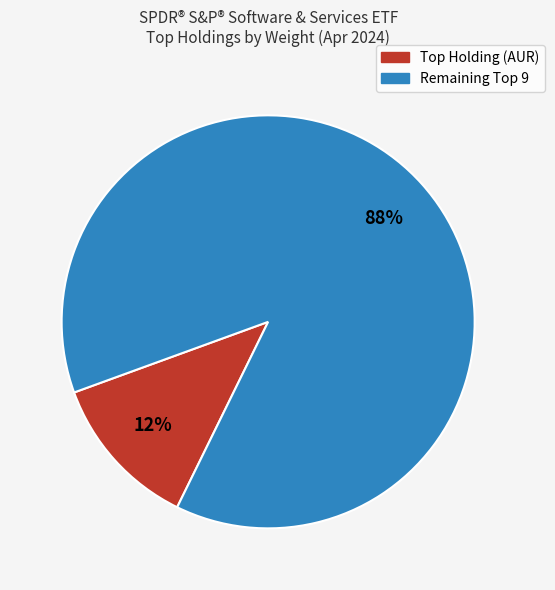

Is there a majority slice in this chart?

Yes